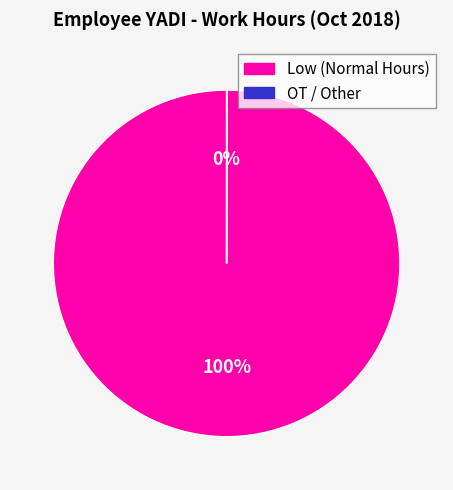

Is the sum of 3 and 7 greater than half?

No